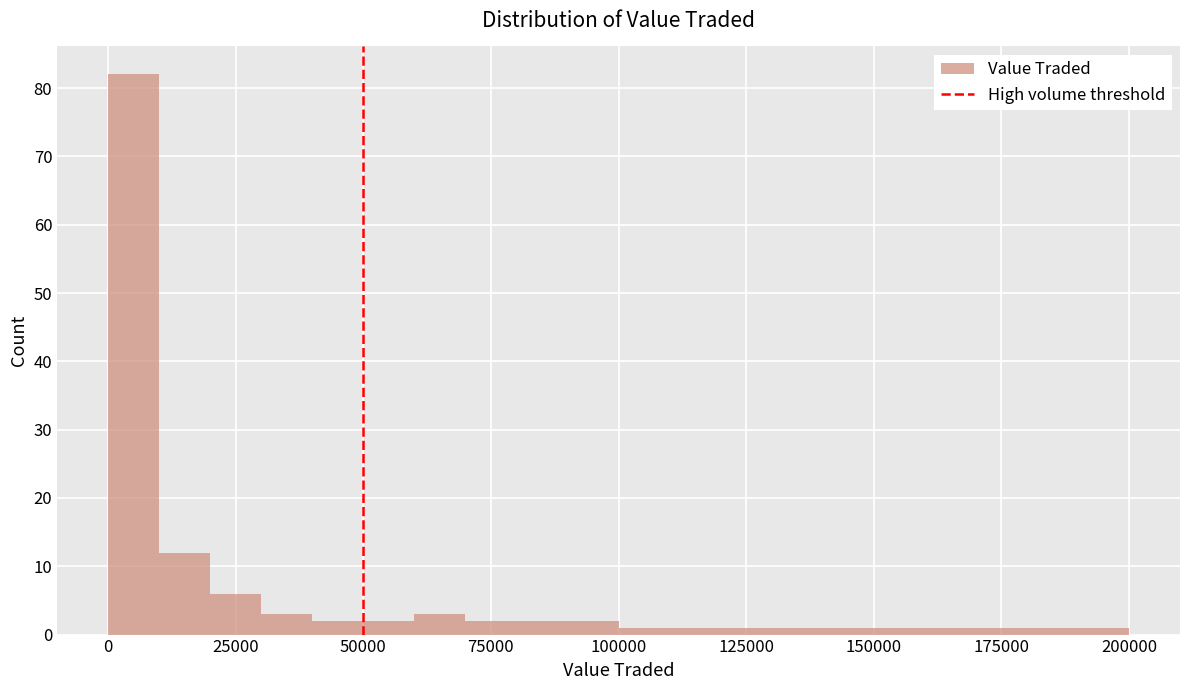

Read against the x-axis, roughly where is the centre of the tallest bar?

5000